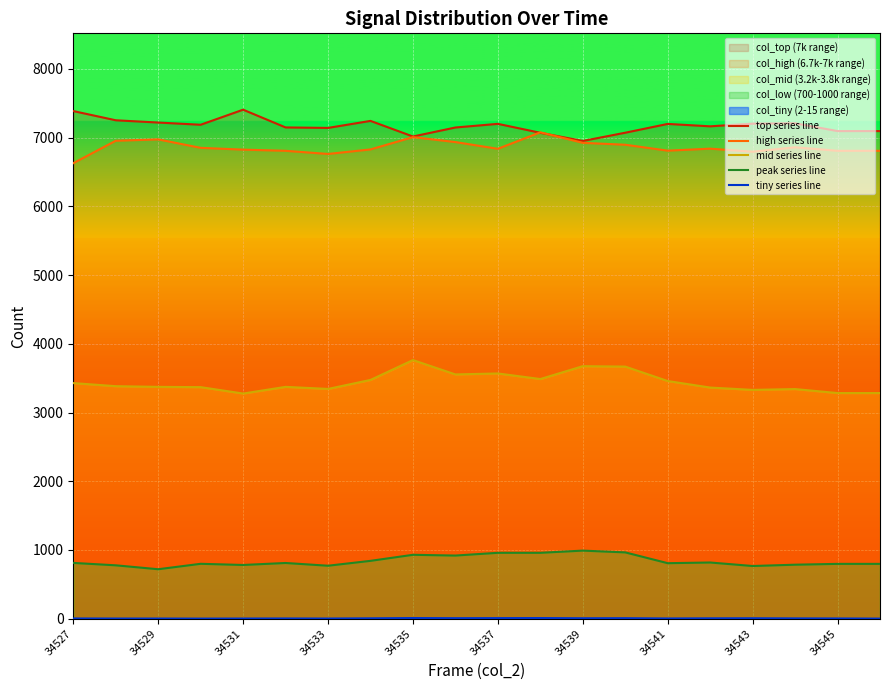

List the series in order of their peak value, lowest first.

tiny series line, peak series line, mid series line, high series line, top series line